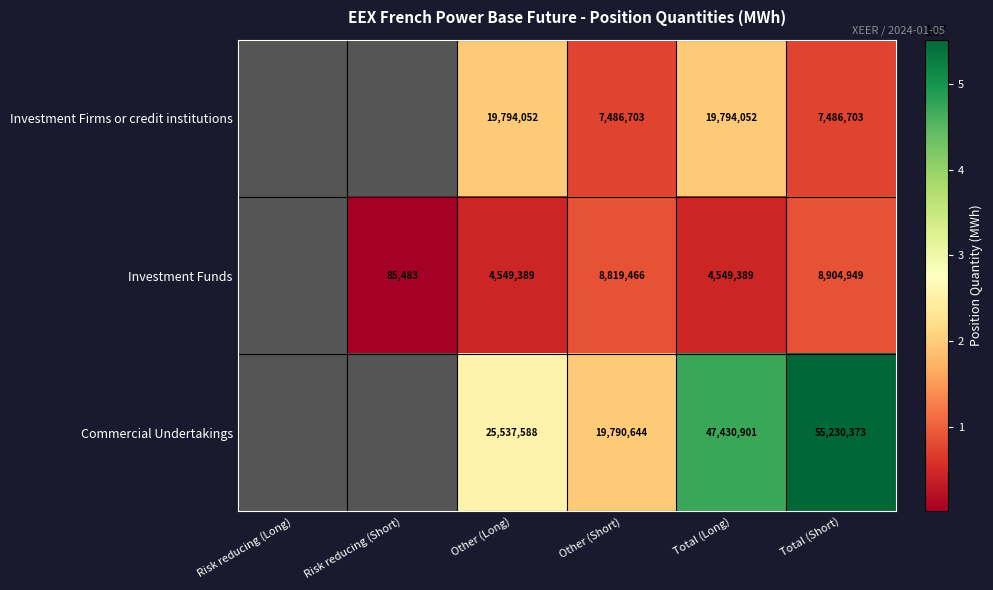

The value of Investment Firms or credit institutions at Other (Long) is 8907388.5. True or false?

False